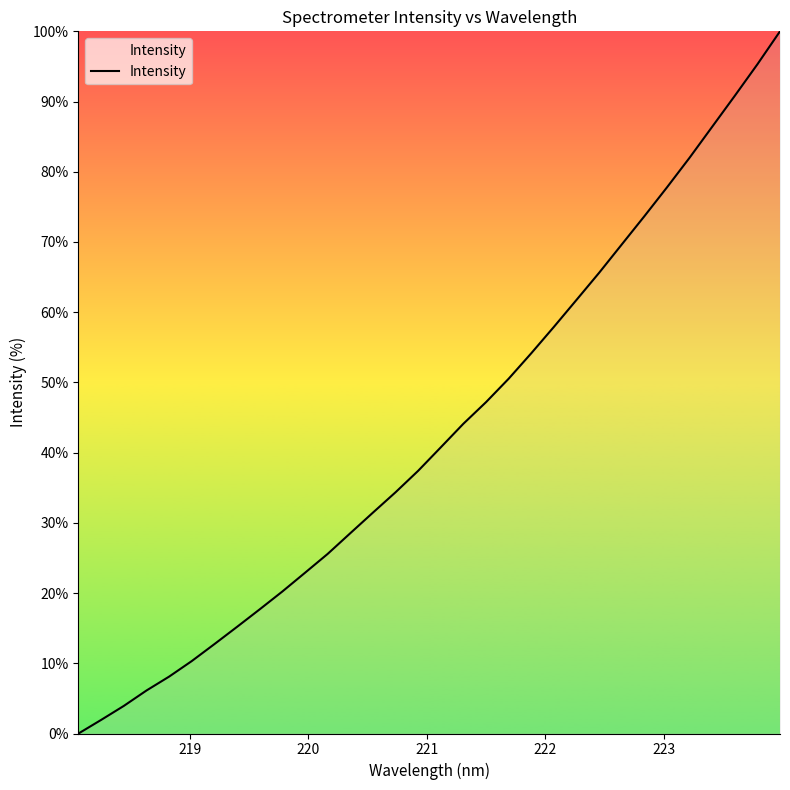

What is the maximum value shown in the chart?

100.0